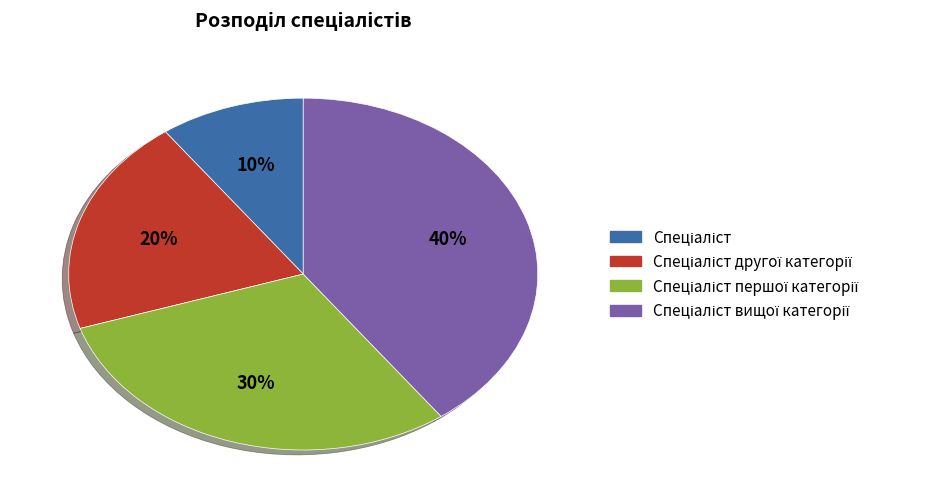

To the nearest percent, what is the average slice percentage?

25%